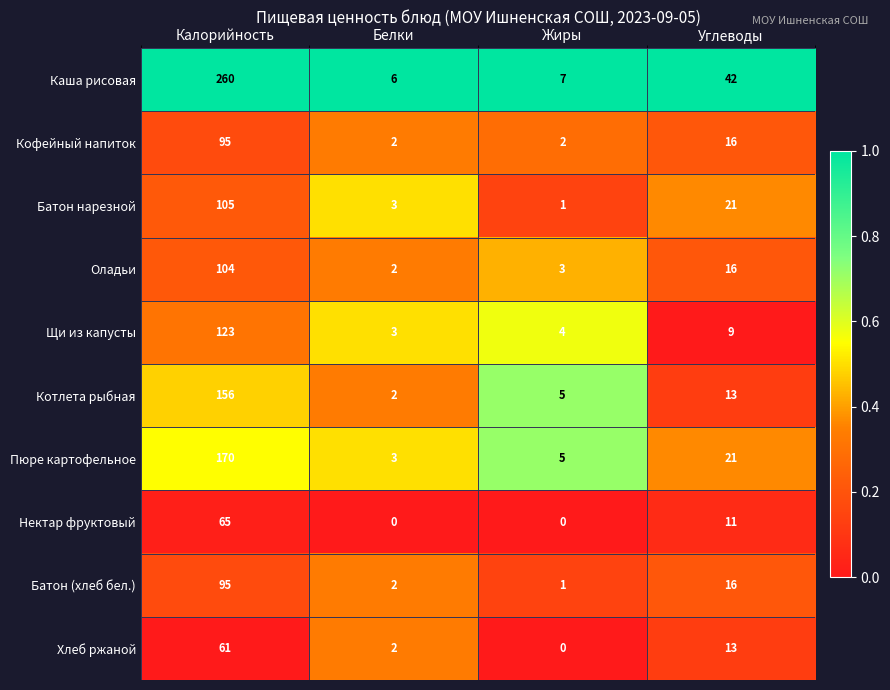

What is the sum of the Щи из капусты values at Углеводы and Жиры?

13